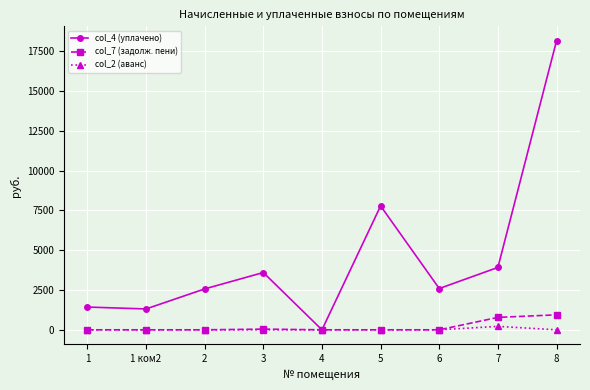

Is this an area chart (filled region under the line)?

No